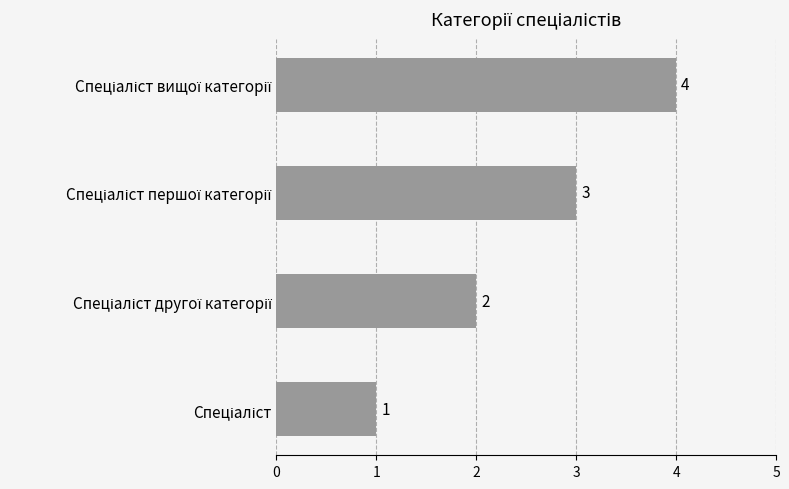

How many values are below 3?

2